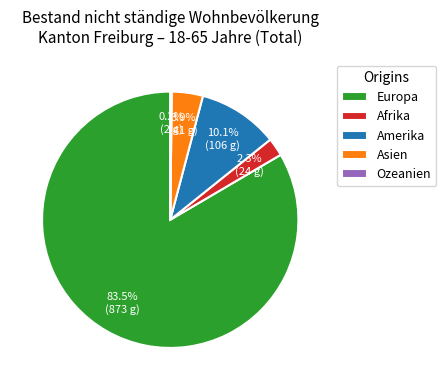

To the nearest percent, what portion does Amerika represent?

10%